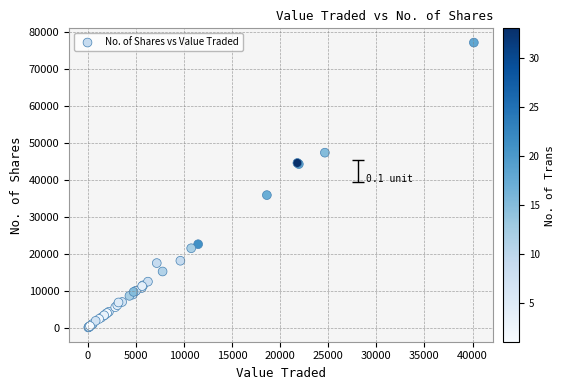

What Y value in the scatter plot is closest to 38645?

35919